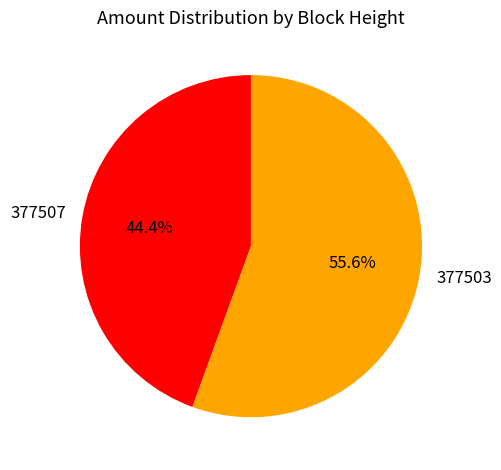

Does 377507 represent more than half of the total?

No